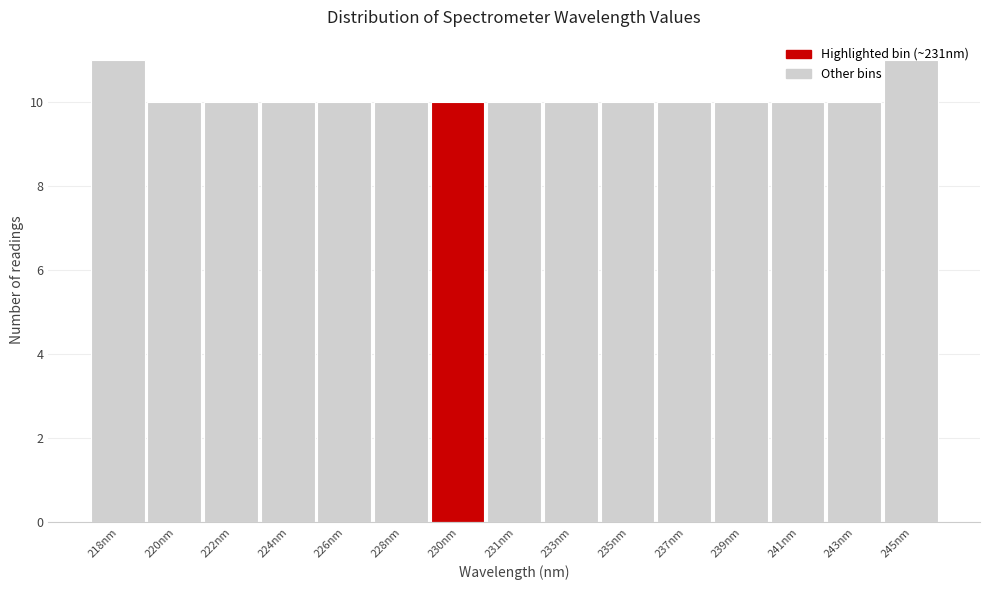

What is the ratio of the value at 237nm to the value at 245nm?

0.9